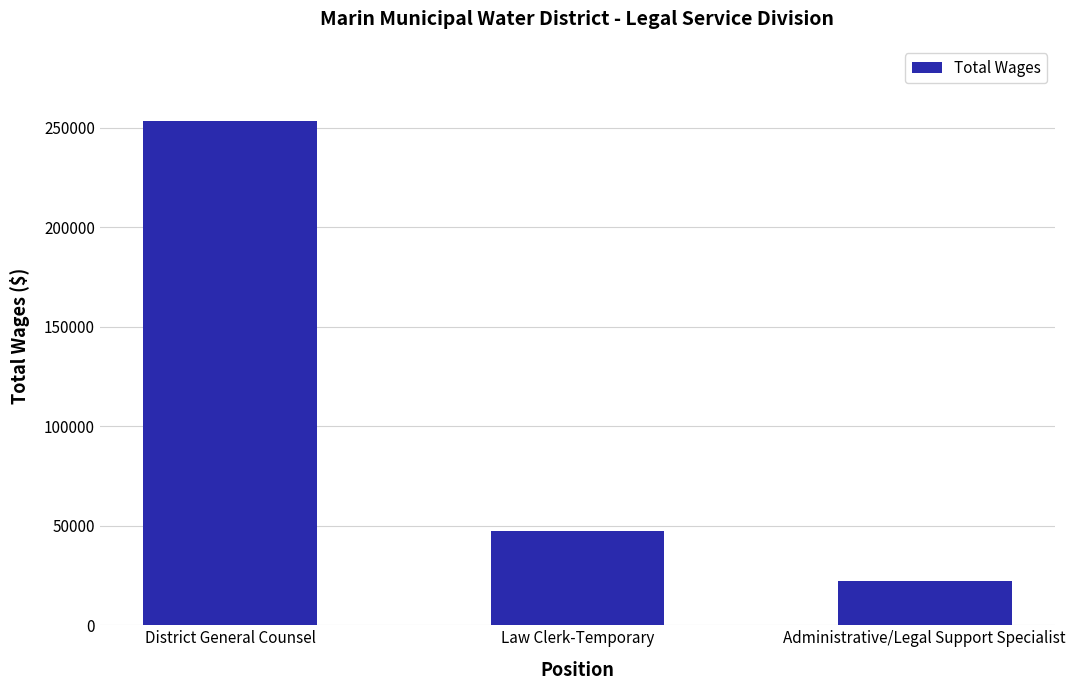

What is the sum of the values at District General Counsel and Administrative/Legal Support Specialist?

275272